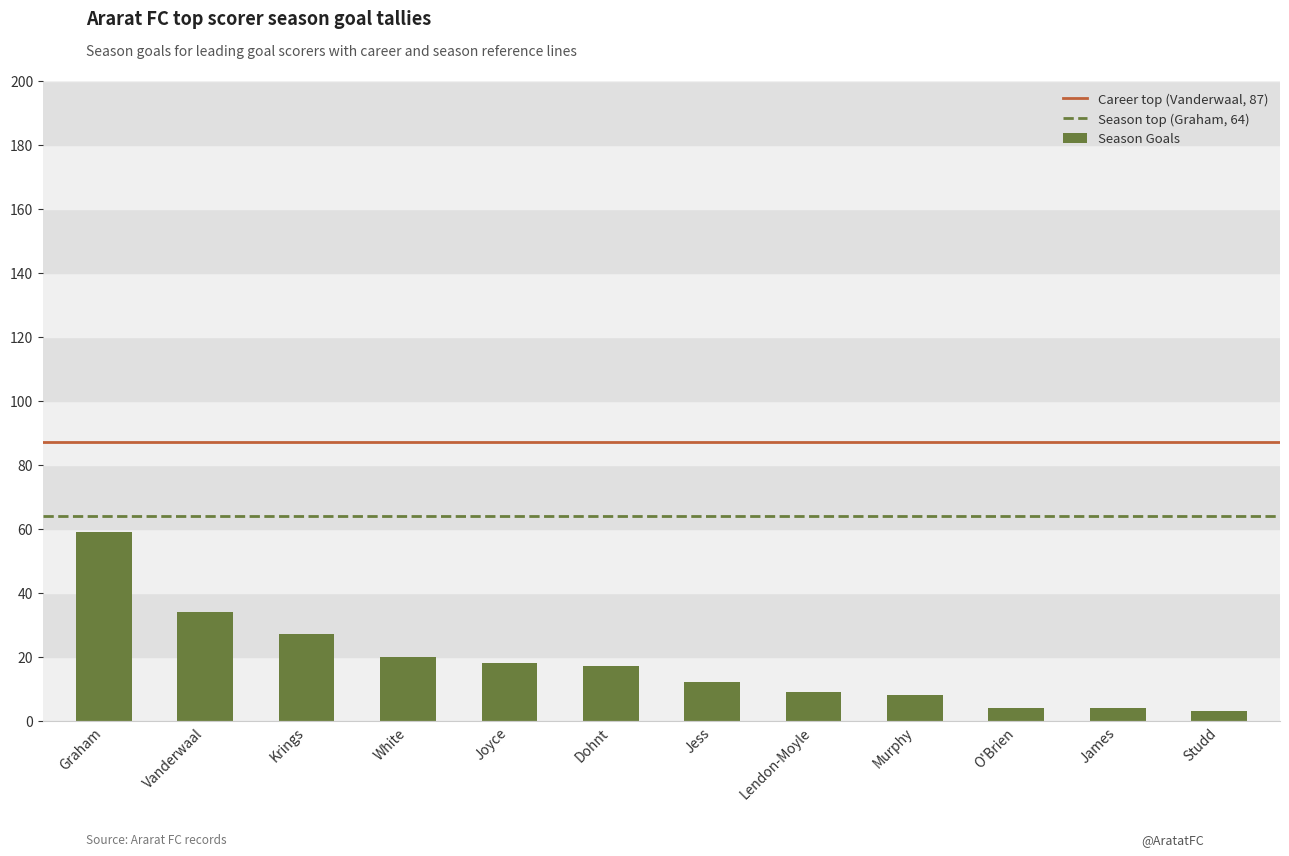

Approximately how many times larger is the value at Jess compared to Krings?

0.4